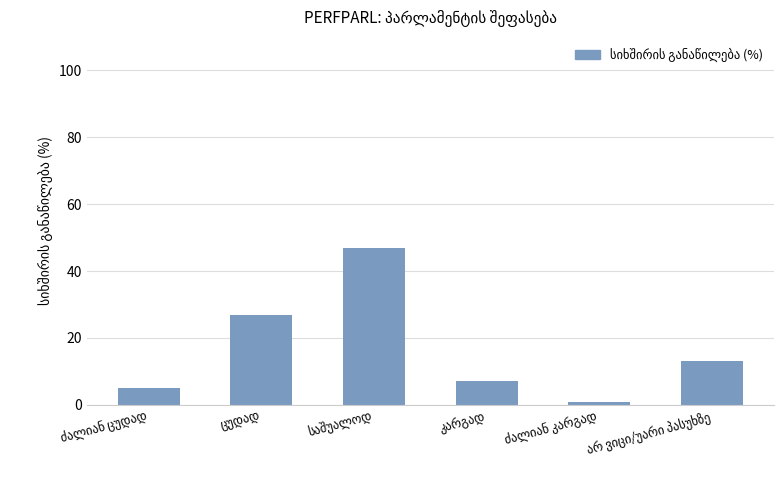

What is the difference between the maximum and minimum values?

46